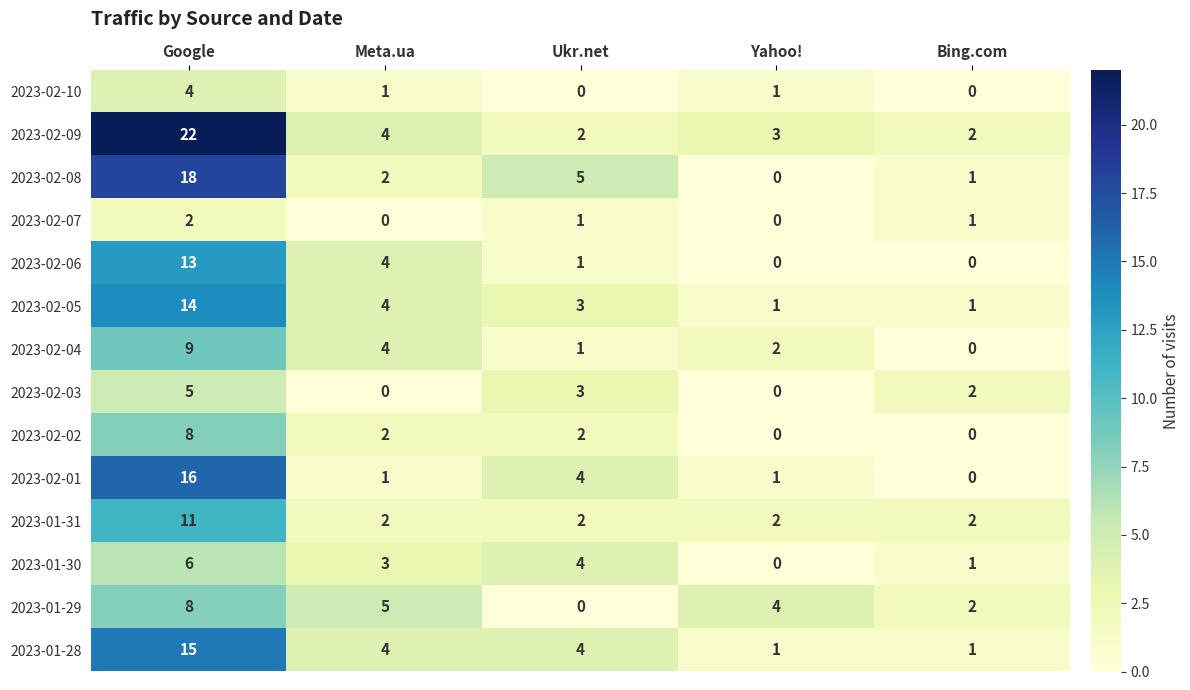

What is the maximum value for 2023-01-30?

6